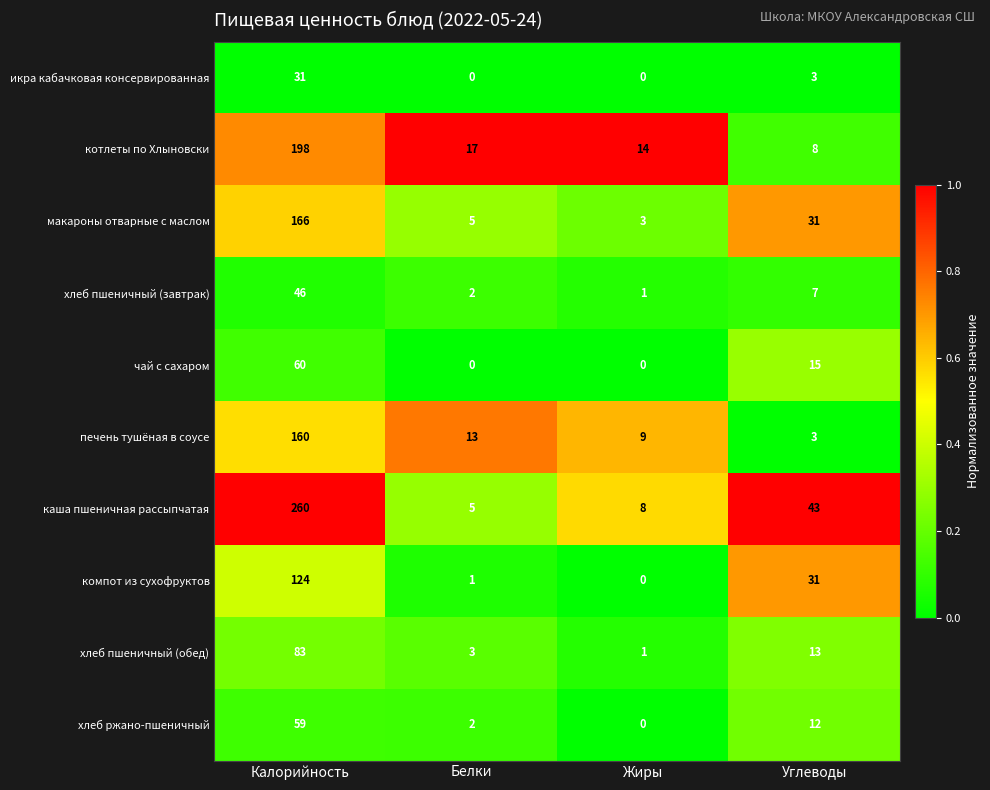

What is the difference between the highest and lowest values at Калорийность?

229